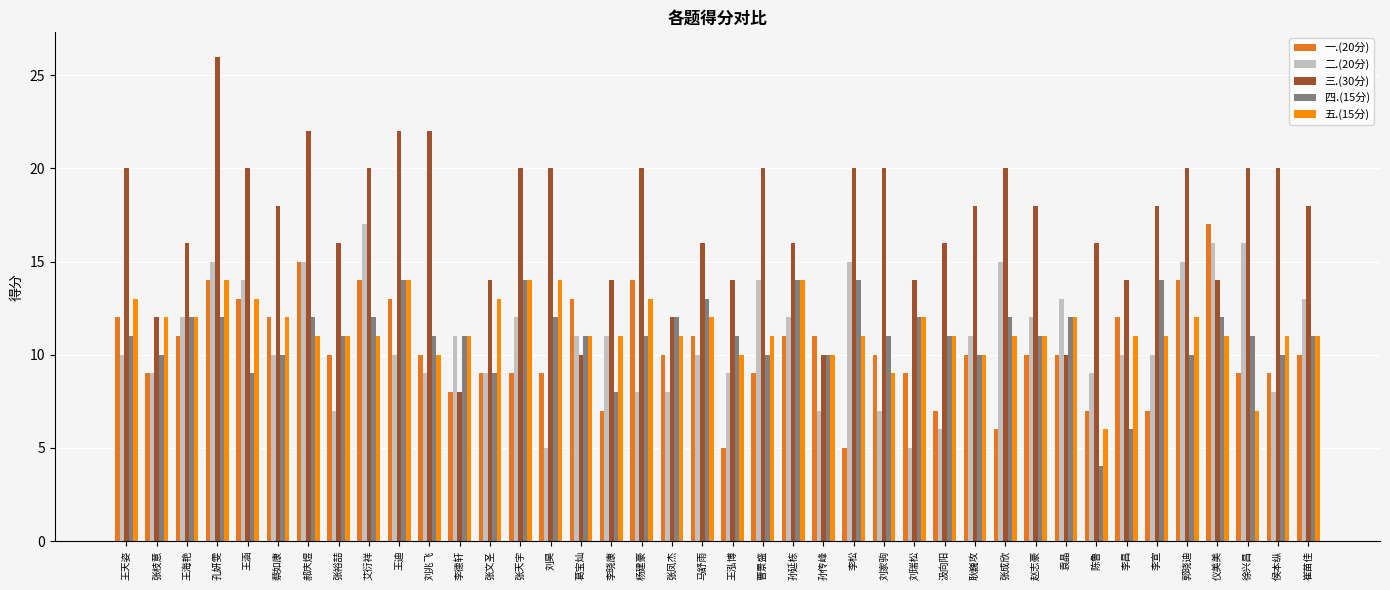

Read the 一.(20分) value at 王海艳.

11